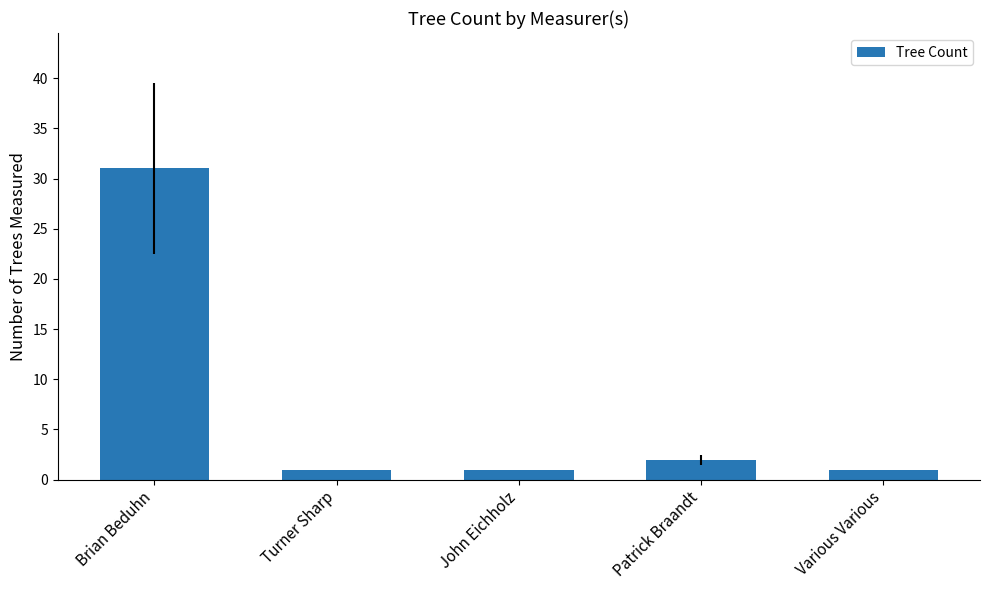

What position from the left is Various Various?

5